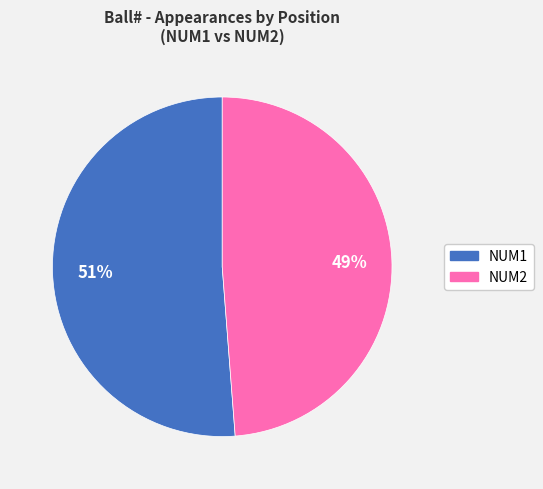

How many slices are in this pie chart?

2